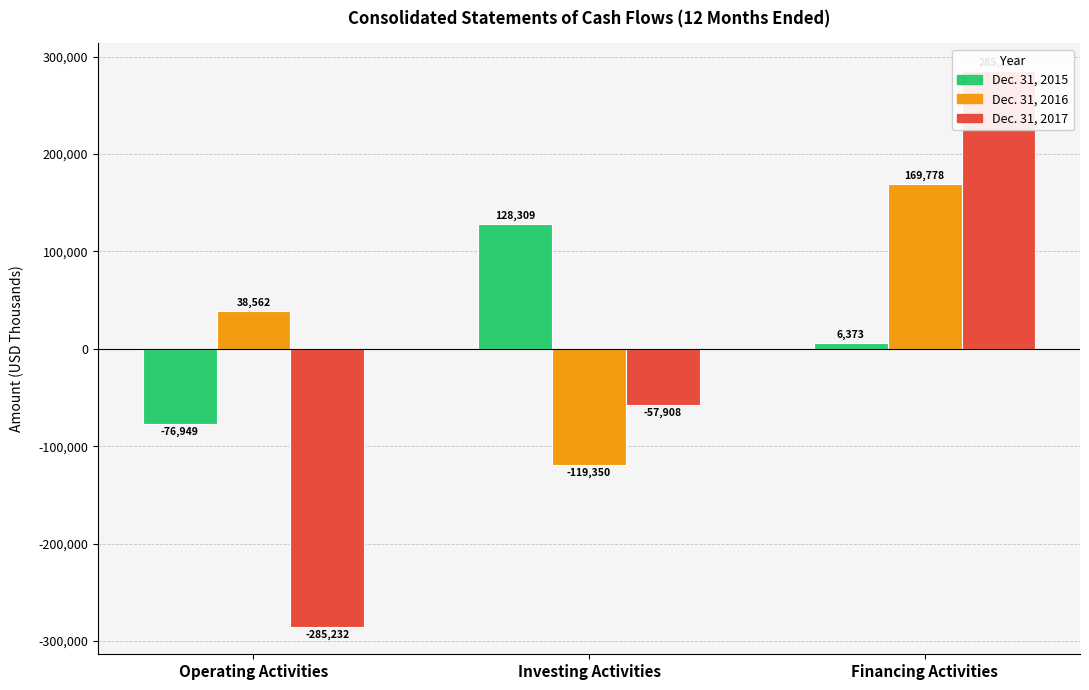

Which has a higher value, Operating Activities or Financing Activities?

Financing Activities